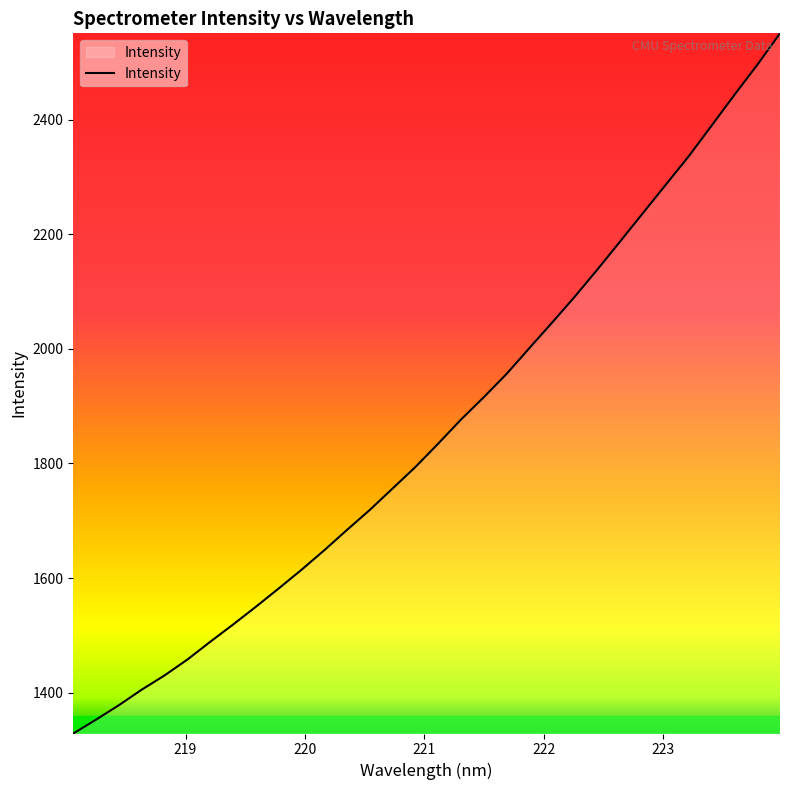

Does the chart have visible grid lines?

No